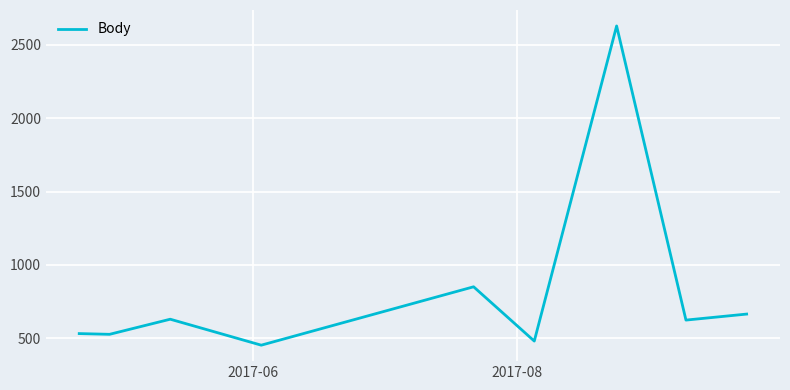

What is the difference between the maximum and minimum values?

2176